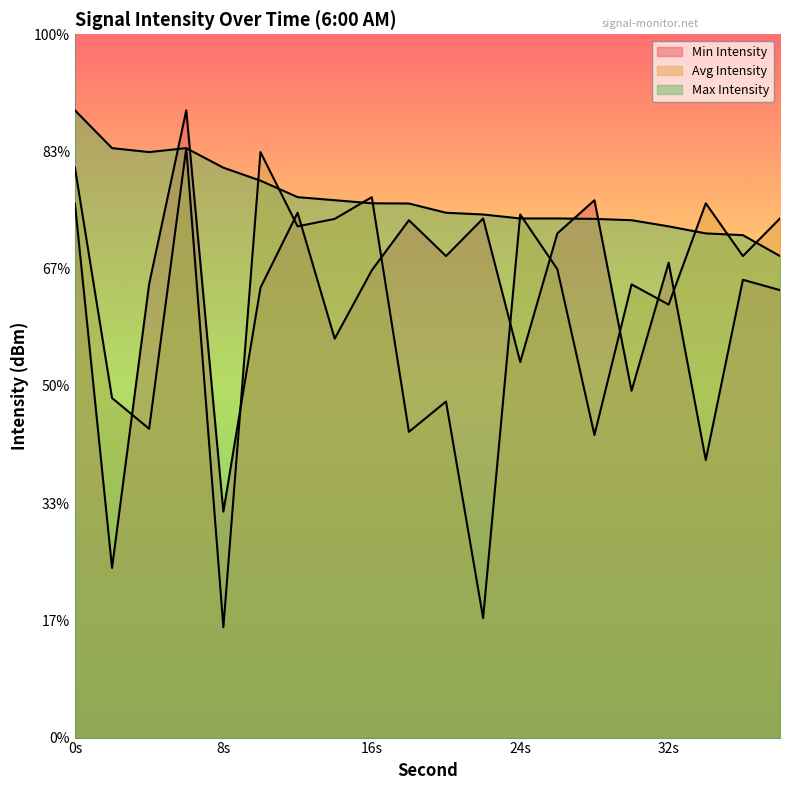

At which category is the sum across all series the highest?

6